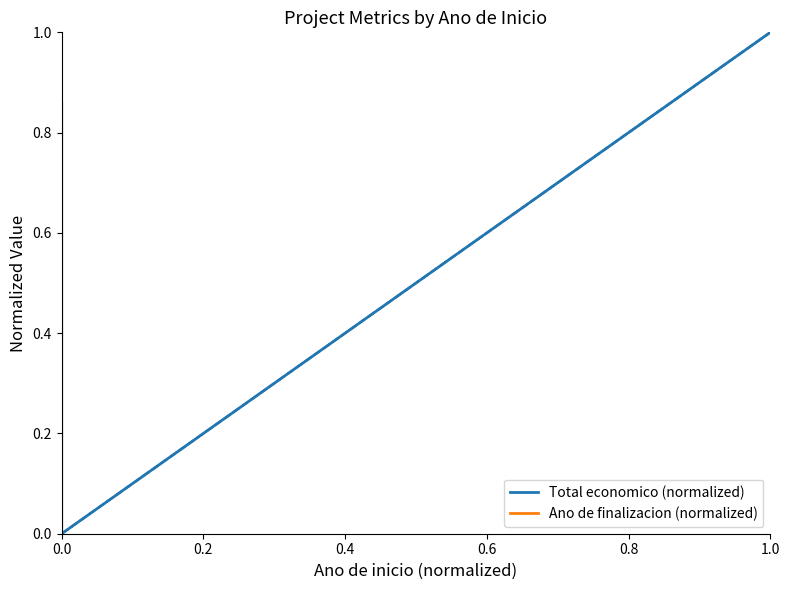

What is the difference between the second highest and second lowest values in the Total economico (normalized) series?

1.0